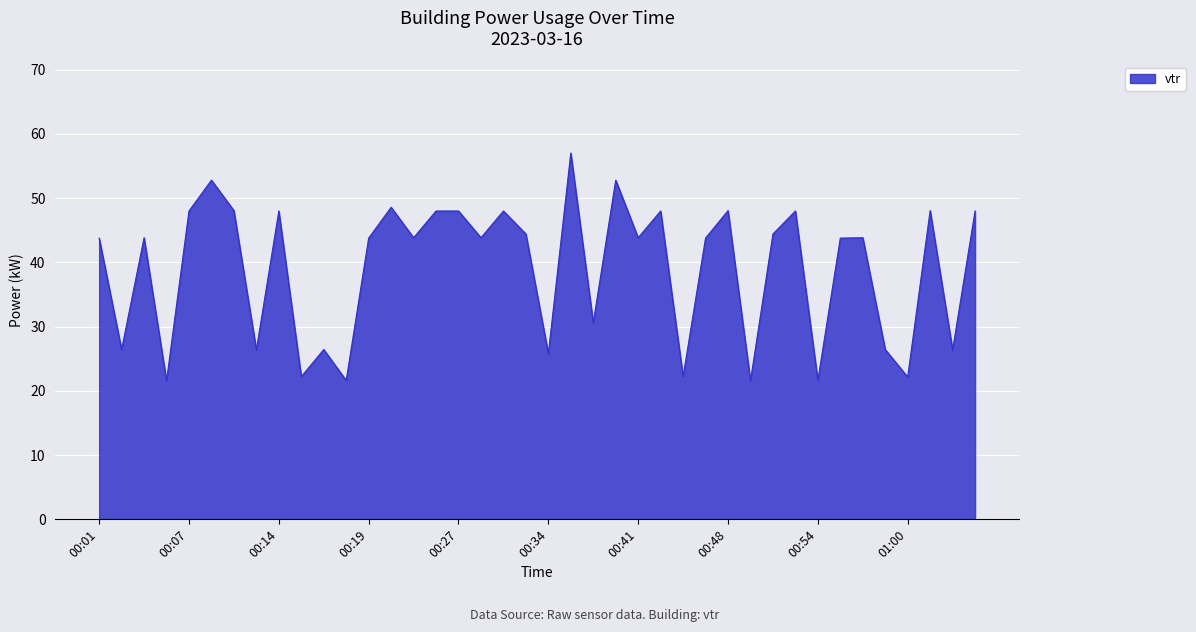

What is the greatest value displayed?

57.0